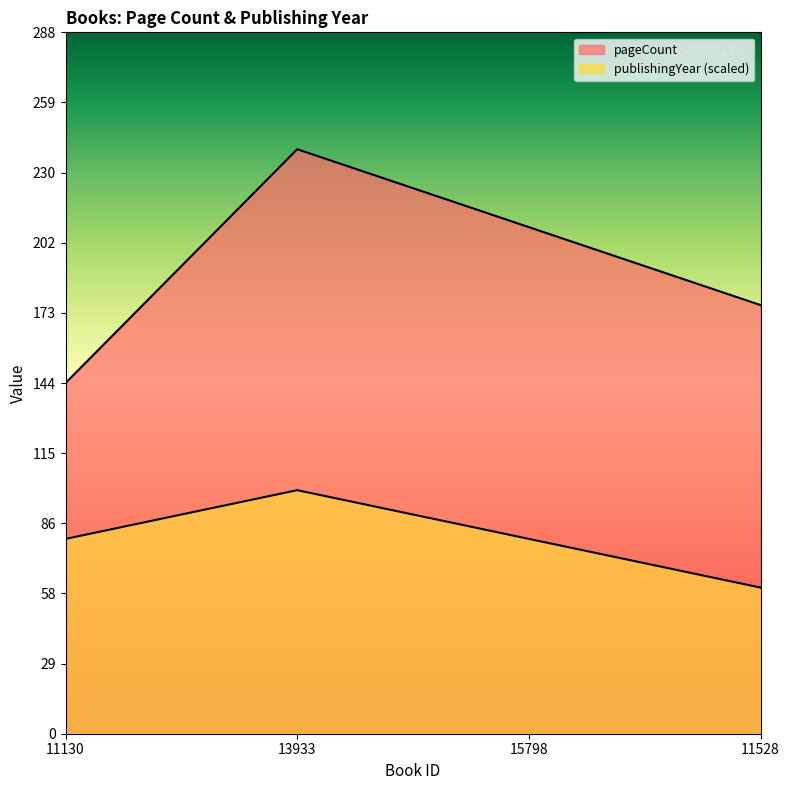

What is the difference between the maximum and second lowest values in the pageCount series?

64